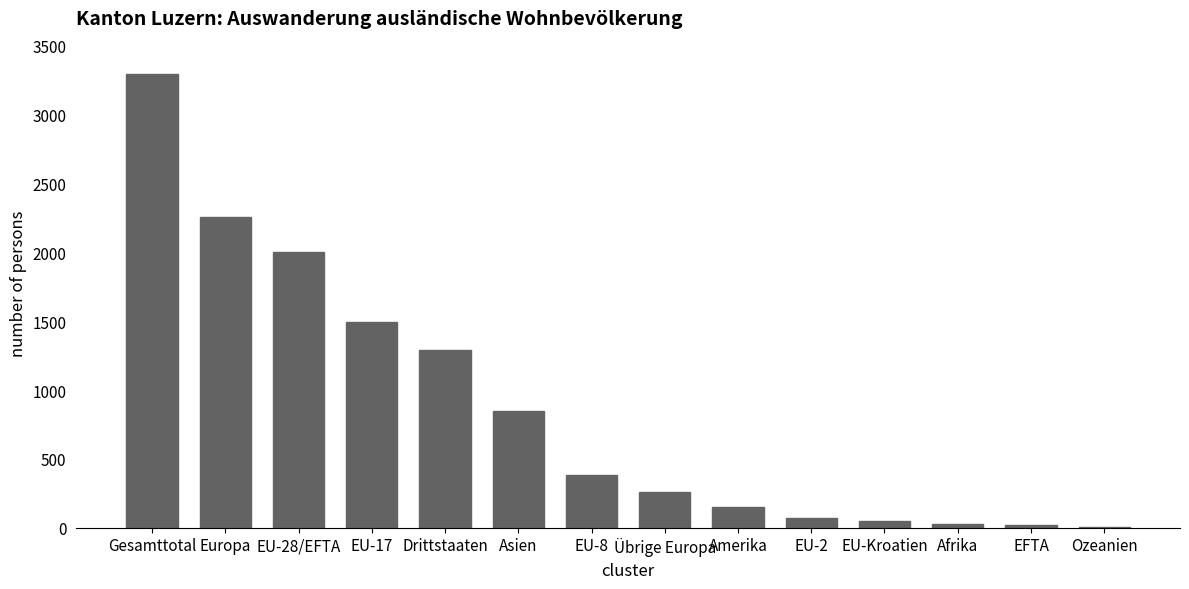

True or false: the data shows 1491 at EU-17.

True